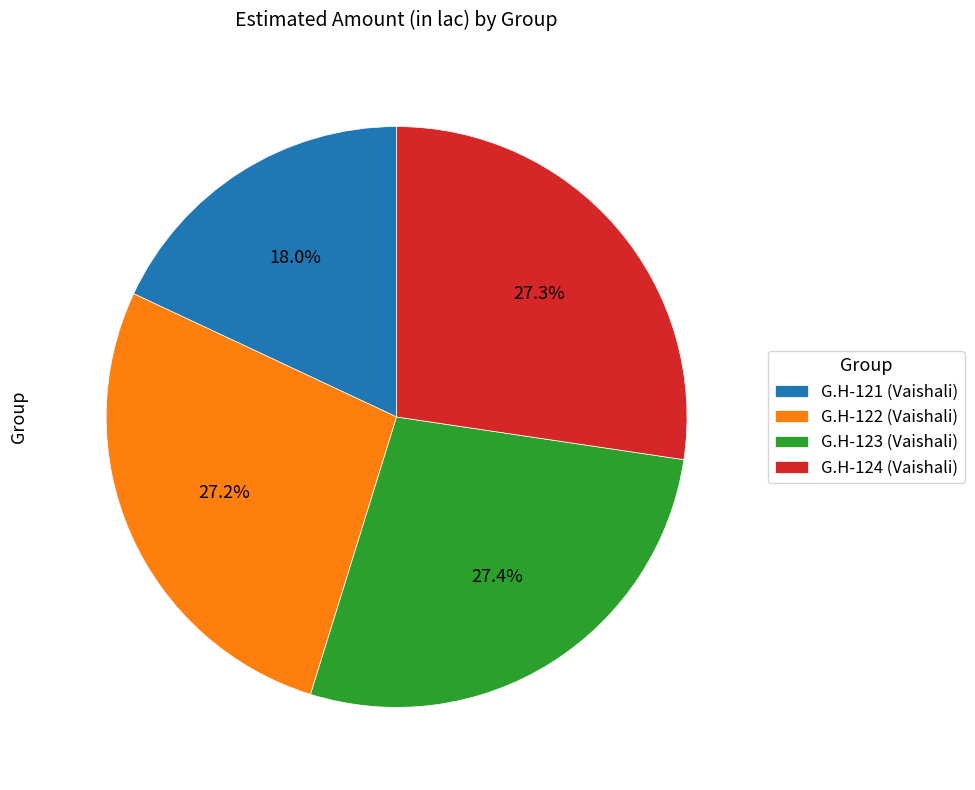

Does G.H-121 (Vaishali) account for over 50% of the chart?

No